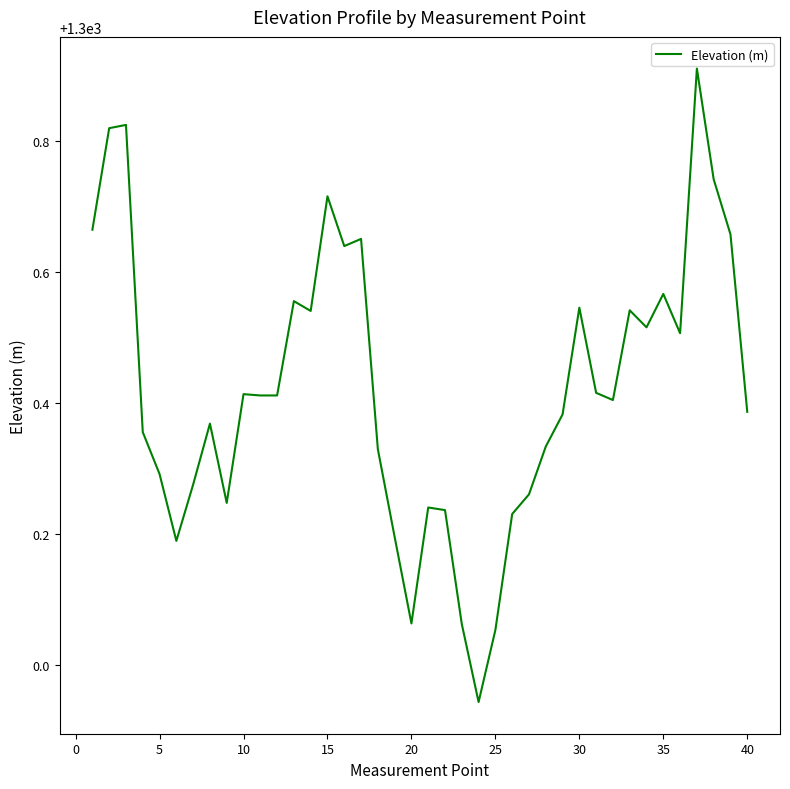

What is the difference between the maximum and minimum values?

1.0